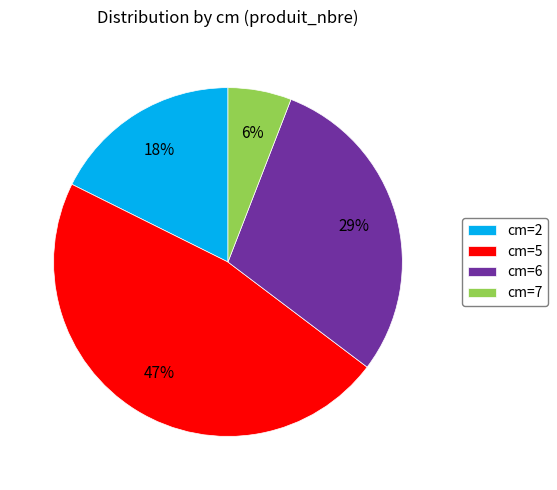

Is there any slice that represents more than half of the pie?

No